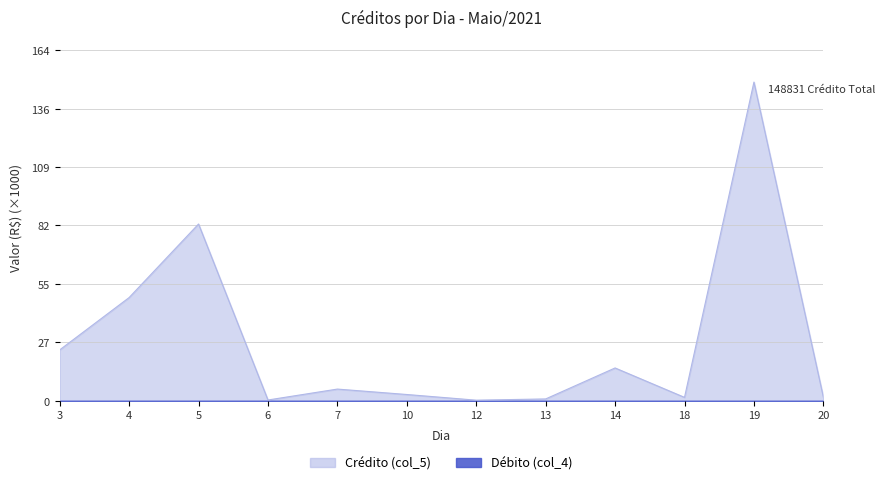

Which label corresponds to the largest value in the chart?

19